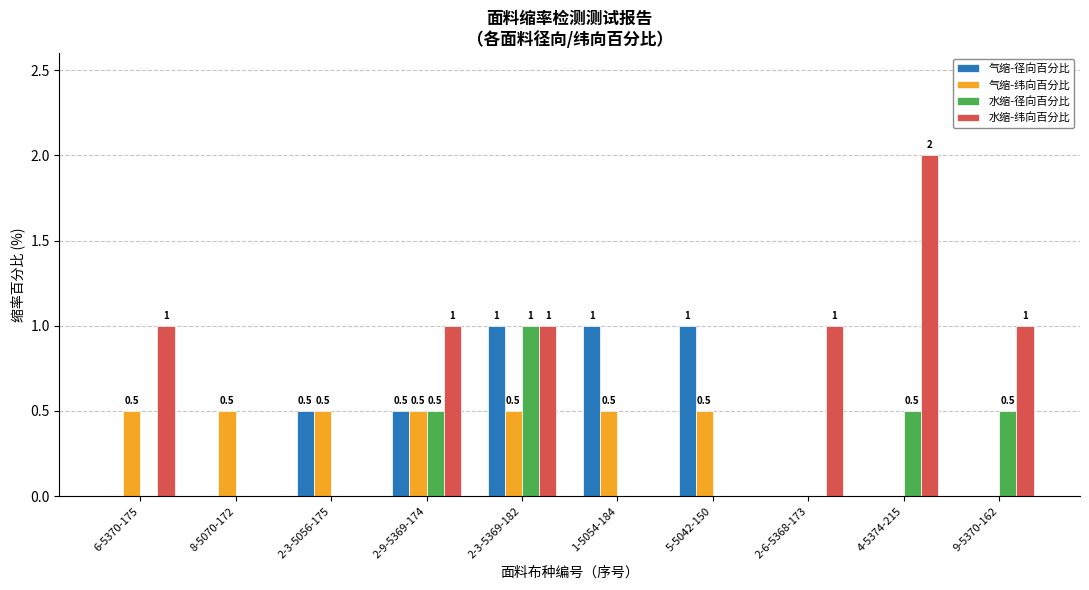

Between 2-3-5056-175 and 1-5054-184, which series saw the biggest shift?

气缩-径向百分比